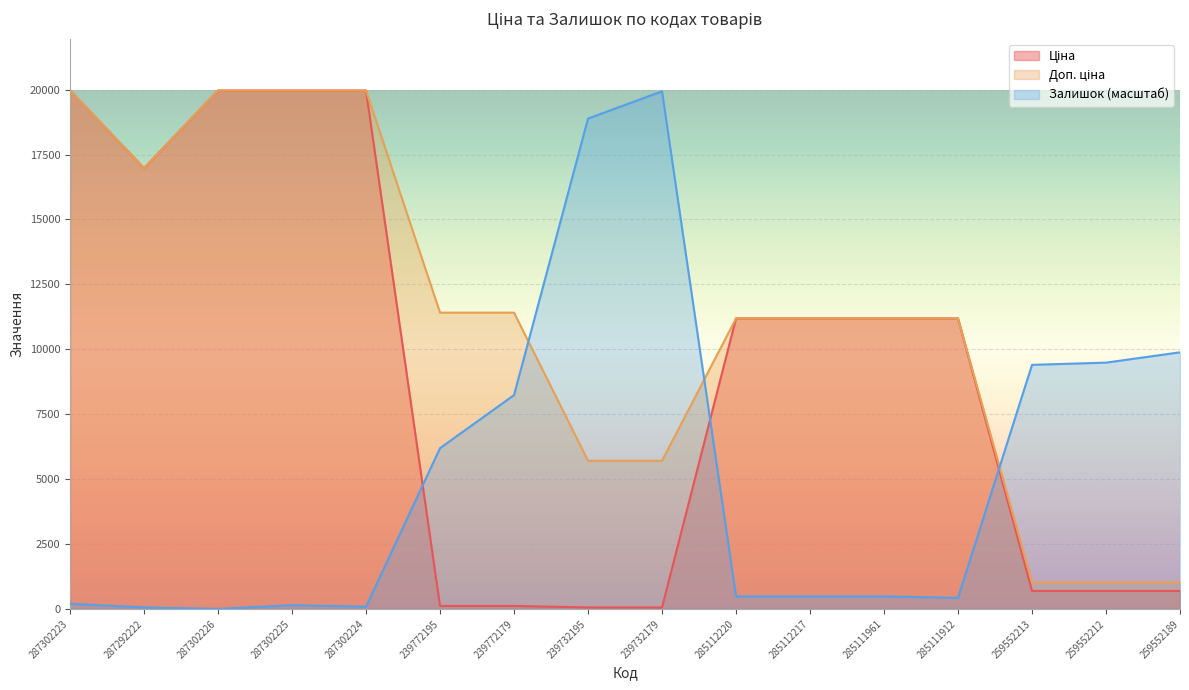

Reading right to left, list all the values displayed in this chart.

Ціна: 693.7	693.7	693.7	11188.2	11188.2	11188.2	11188.2	57.0	57.0	114.1	114.1	19964.2	19964.2	19964.2	16976.3	19964.2
Доп. ціна: 1024.6	1024.6	1024.6	11188.2	11188.2	11188.2	11188.2	5705.0	5705.0	11410.0	11410.0	19964.2	19964.2	19964.2	16976.3	19964.2
Залишок: 9882.7	9485.1	9399.9	426.0	482.8	482.8	482.8	19935.8	18885.0	8235.6	6190.9	85.2	142.0	0.0	56.8	198.8